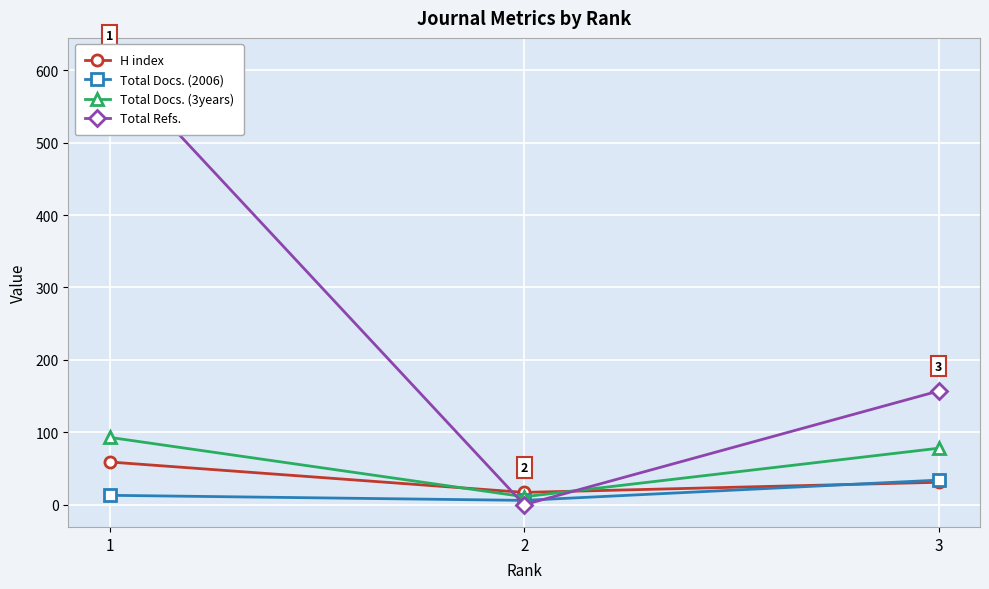

The Total Docs. (3years) series shows 93 at 1. True or false?

True